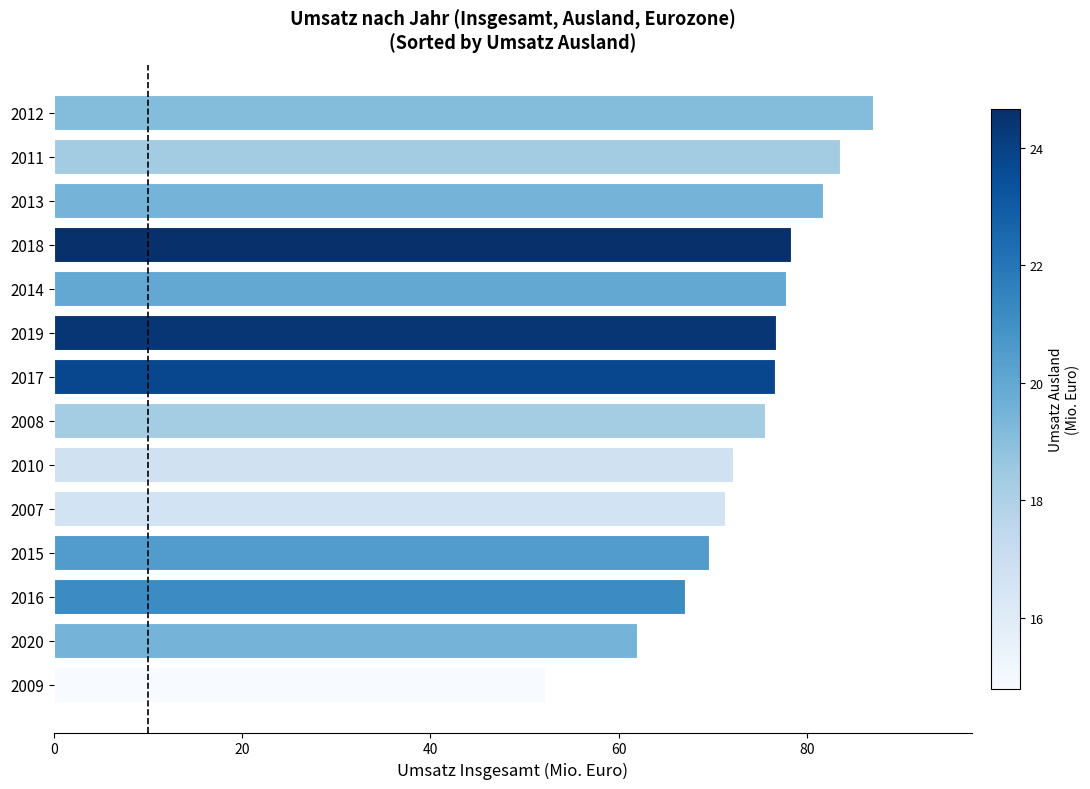

What is the difference between the maximum and minimum values?

34.8